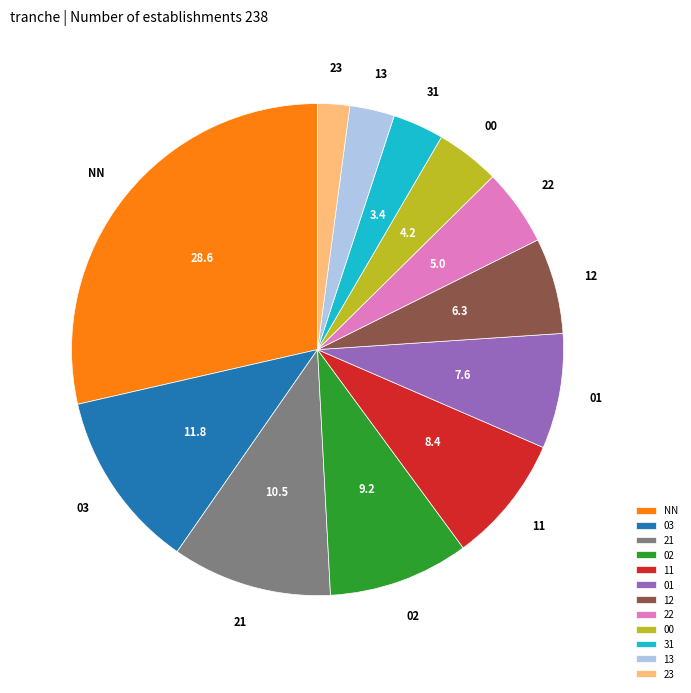

The 22 slice represents 1% of the pie. True or false?

False